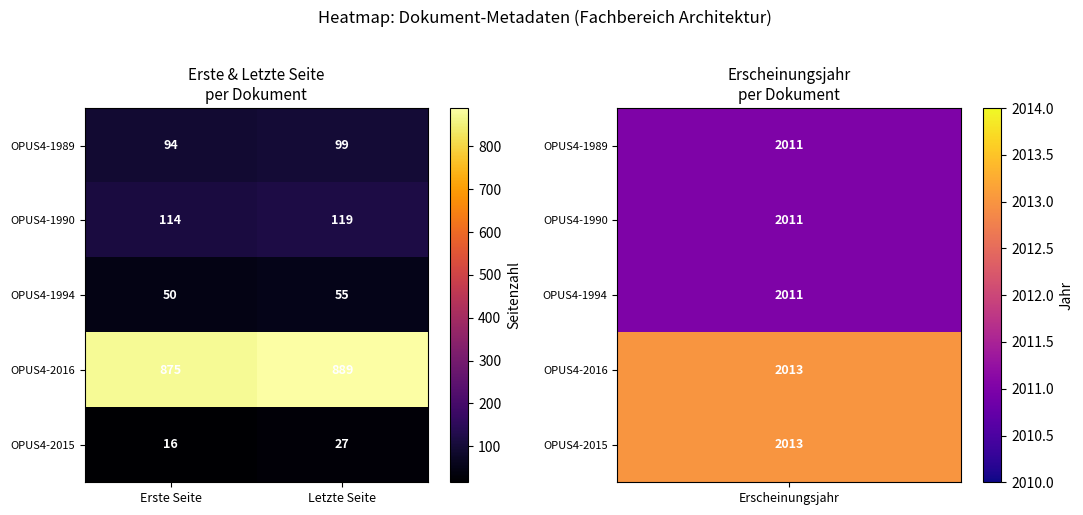

True or false: OPUS4-1989 has a value of 99 at Letzte Seite.

True